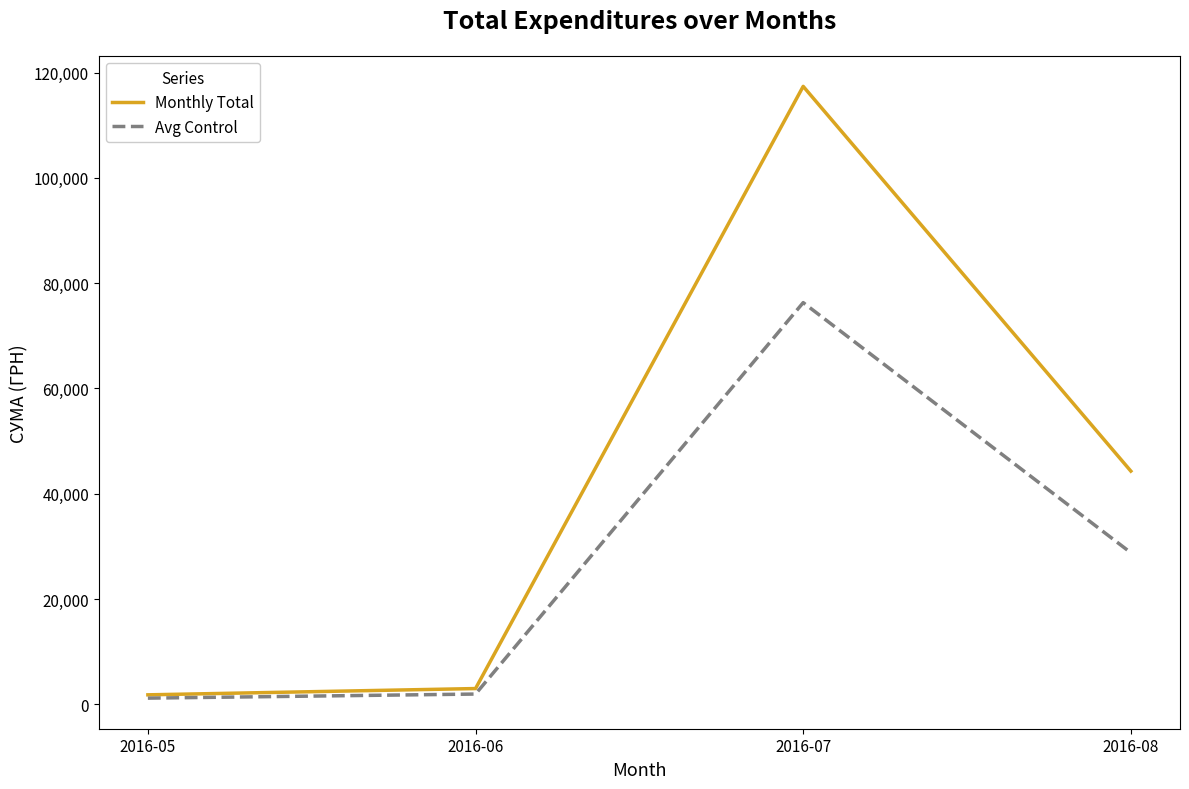

At how many categories does at least one series exceed 69270?

1